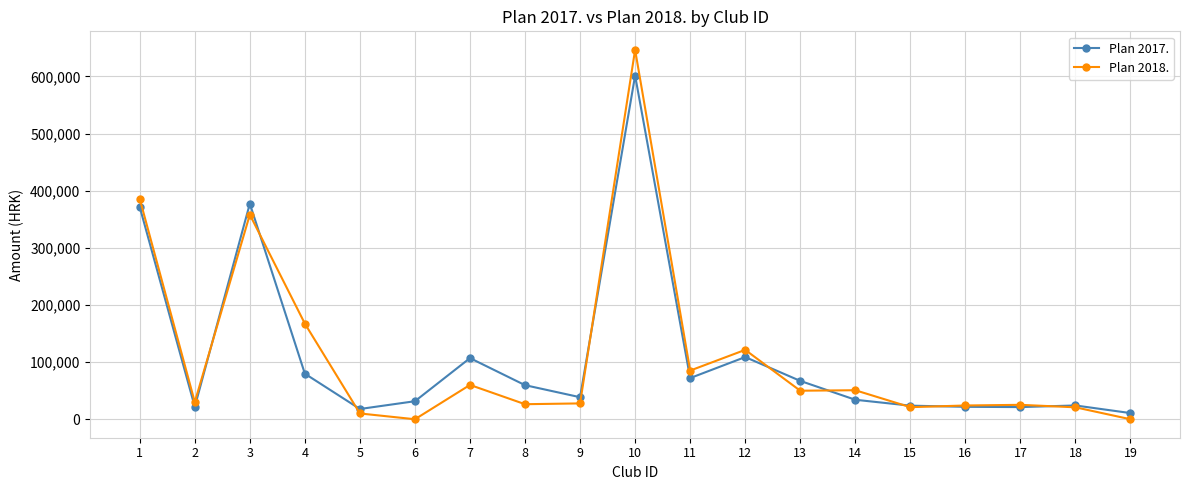

True or false: Plan 2017. and Plan 2018. cross at least once.

True